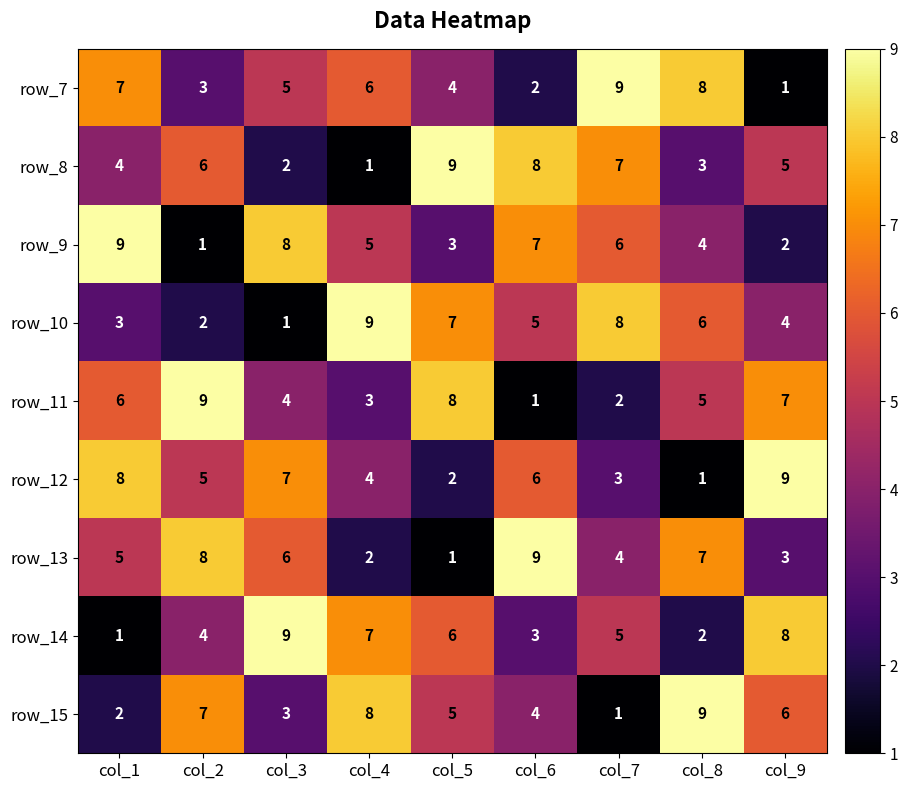

At how many categories does at least one series exceed 3?

9